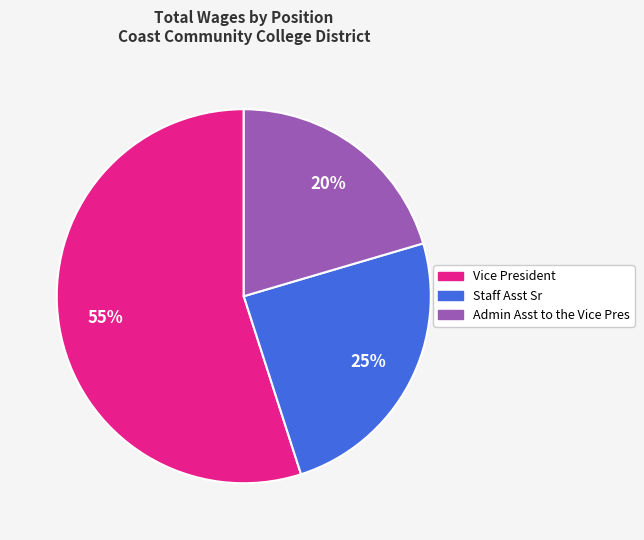

Which category has the smallest portion of the pie?

Admin Asst to the Vice Pres